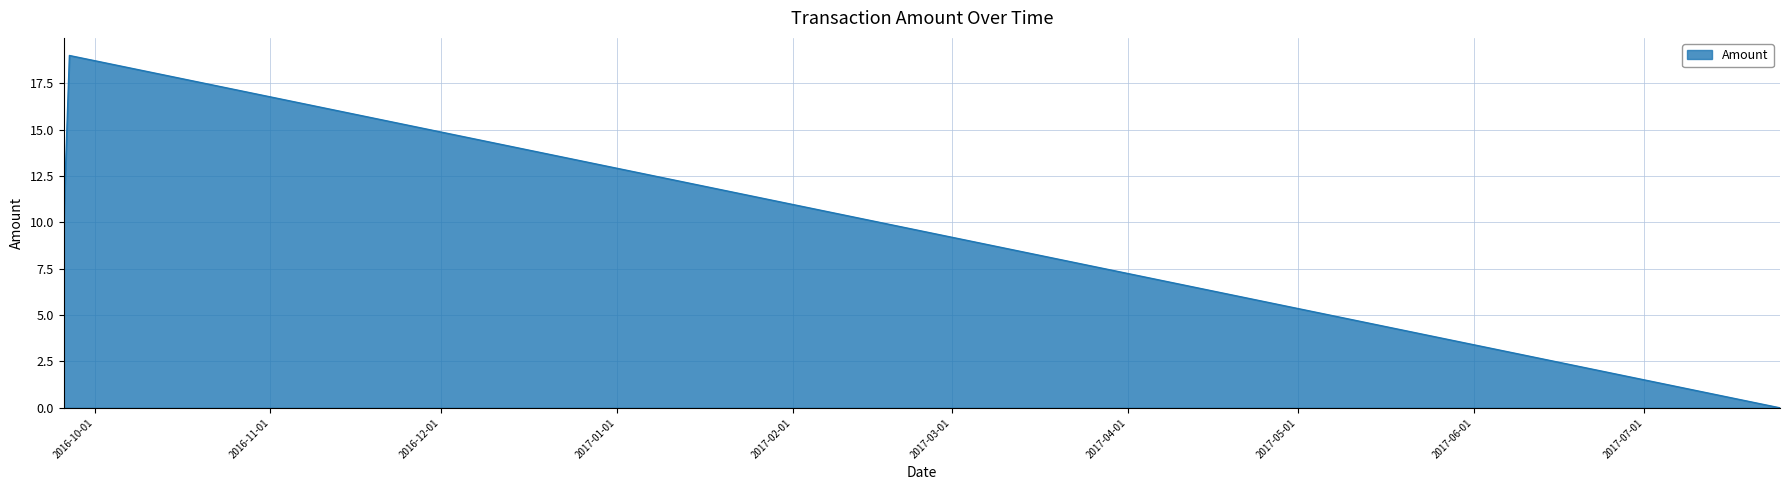

What is the greatest value displayed?

19